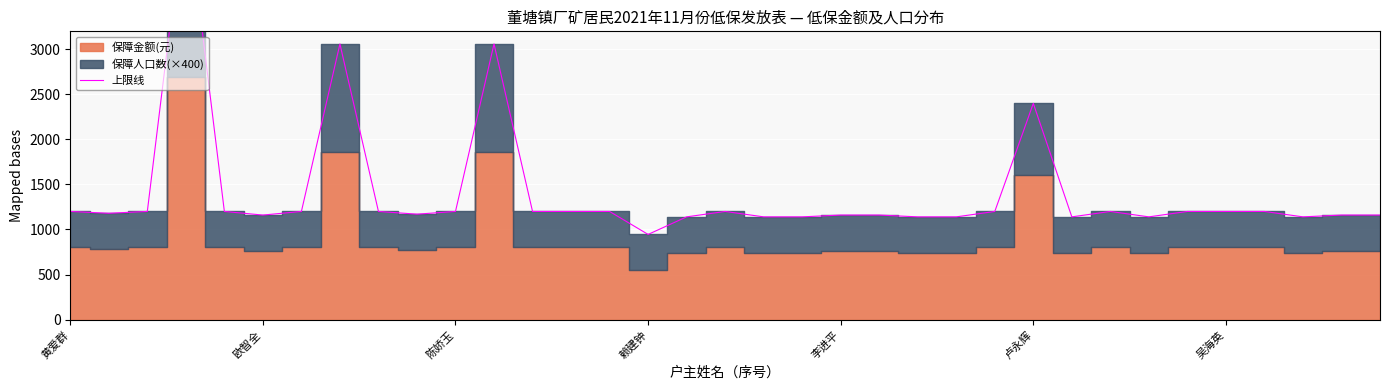

What is the ratio of the value at 22 to the value at 10?

0.9